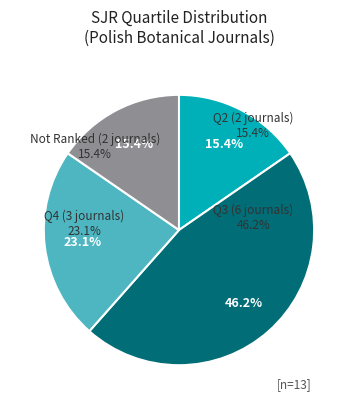

True or false: Q2 accounts for 29% of the total.

False